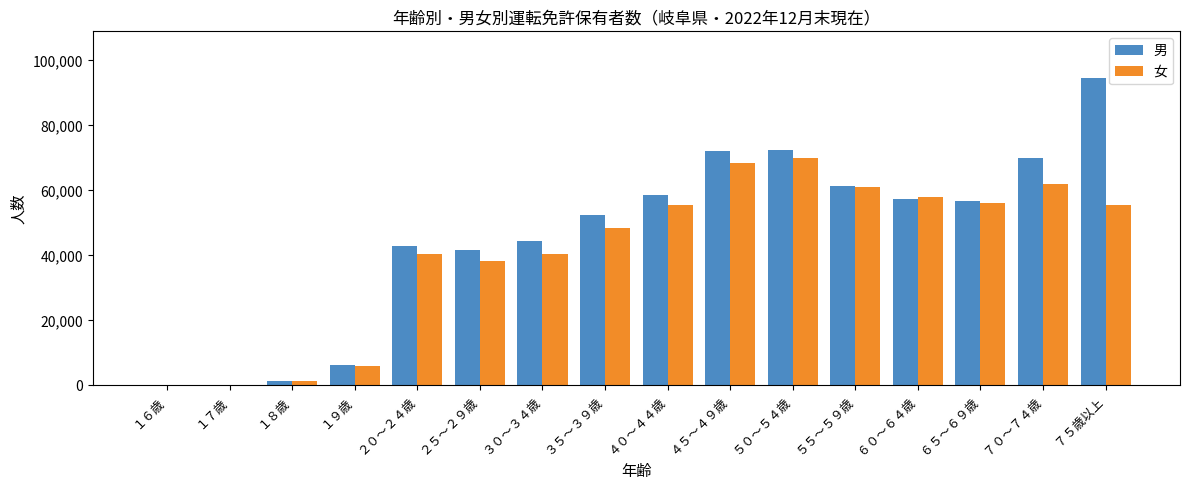

What is the greatest value displayed?

94733